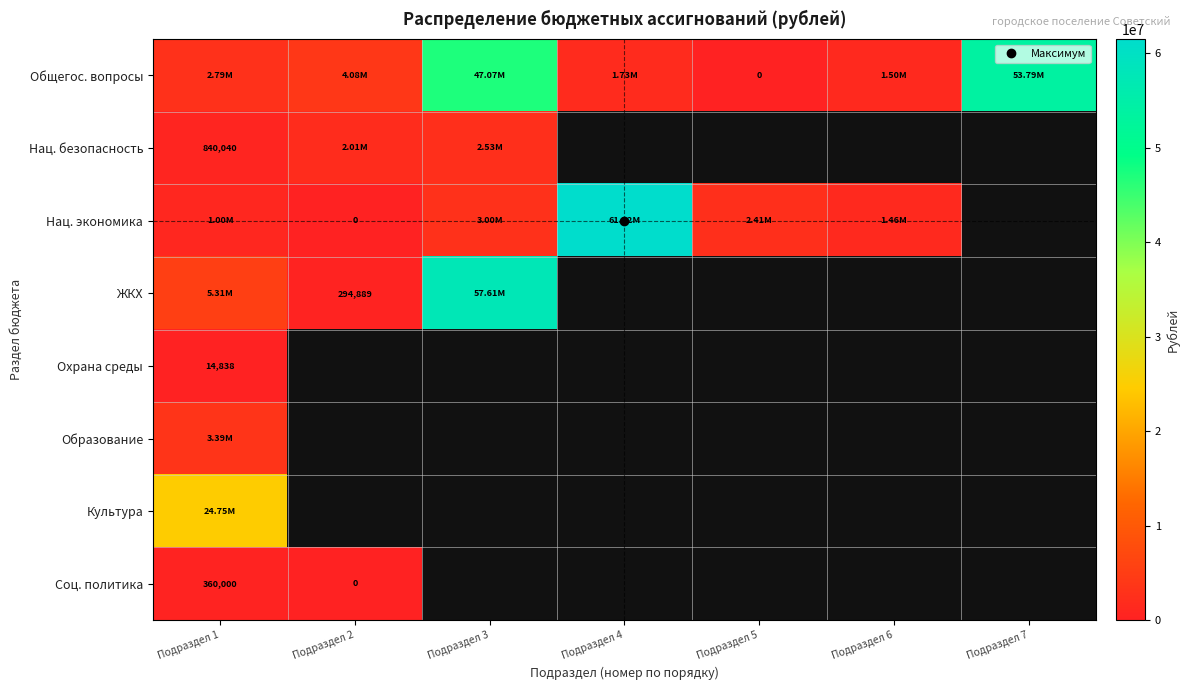

Which series has the widest spread of values?

Нац. экономика